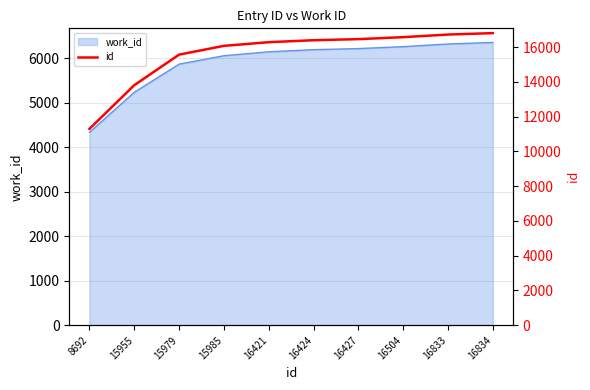

What is the difference between the maximum and minimum values?

5510.9